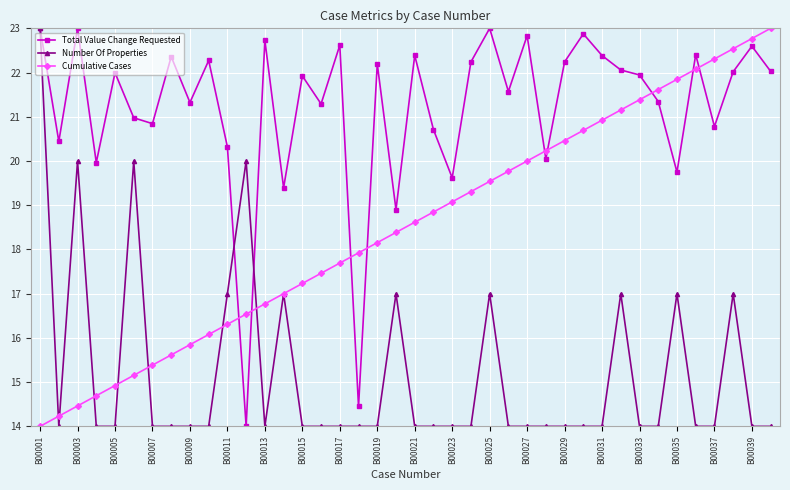

True or false: Total Value Change Requested and Cumulative Cases intersect in this chart.

True